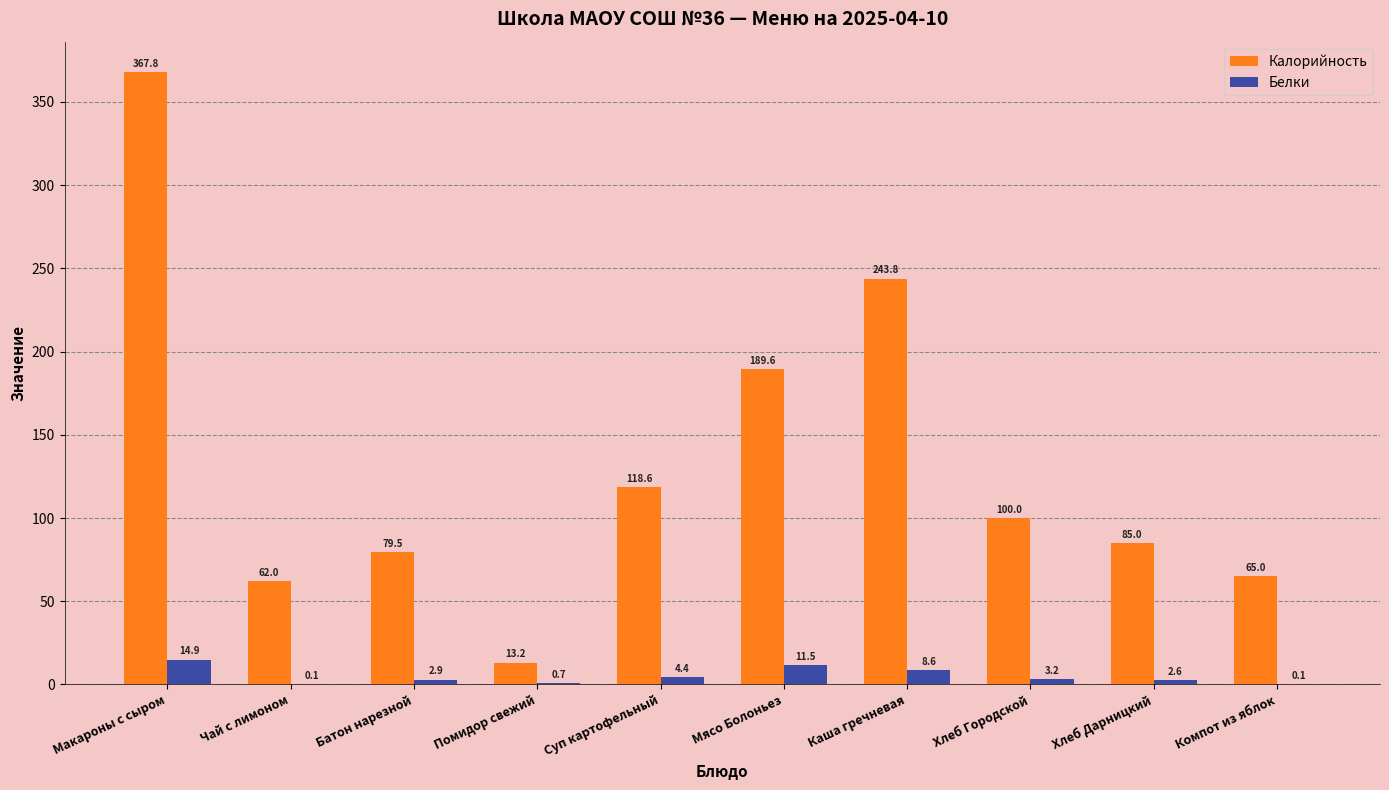

At which label does Калорийность first exceed 100?

Макароны с сыром